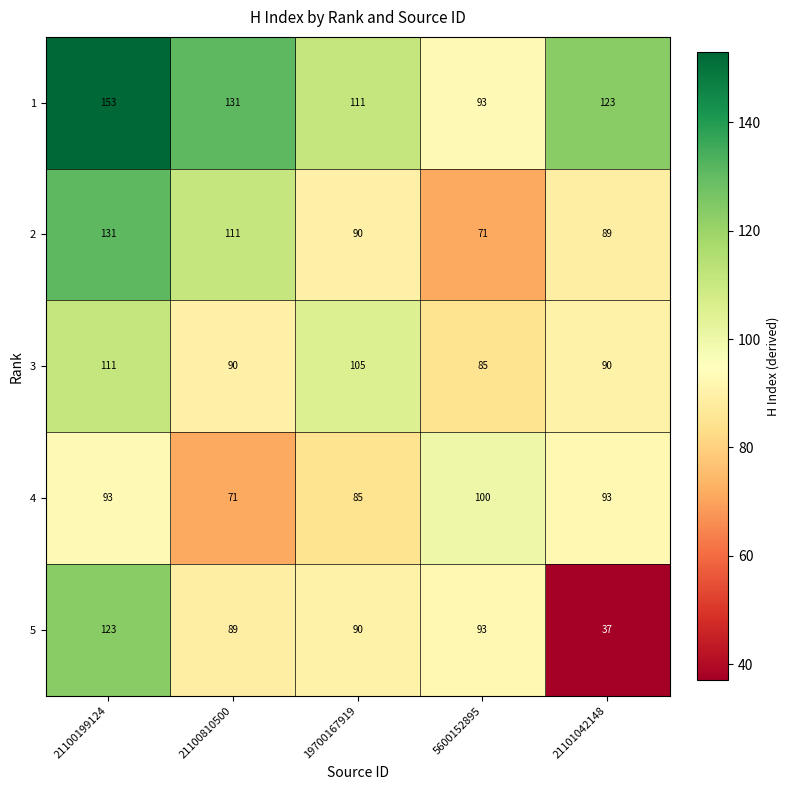

At which category is the sum across all series the highest?

21100199124